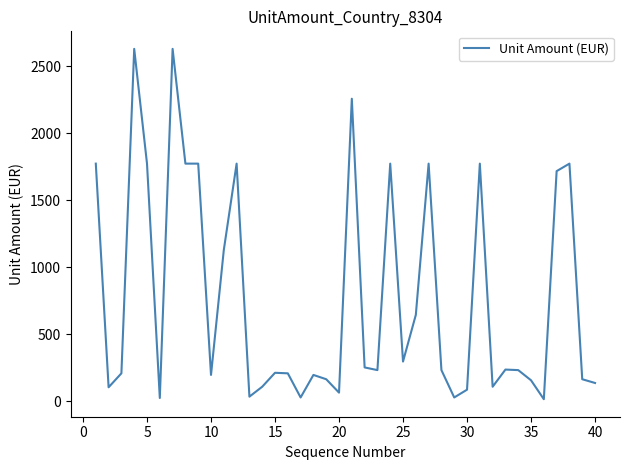

What is the difference between the maximum and minimum values?

2613